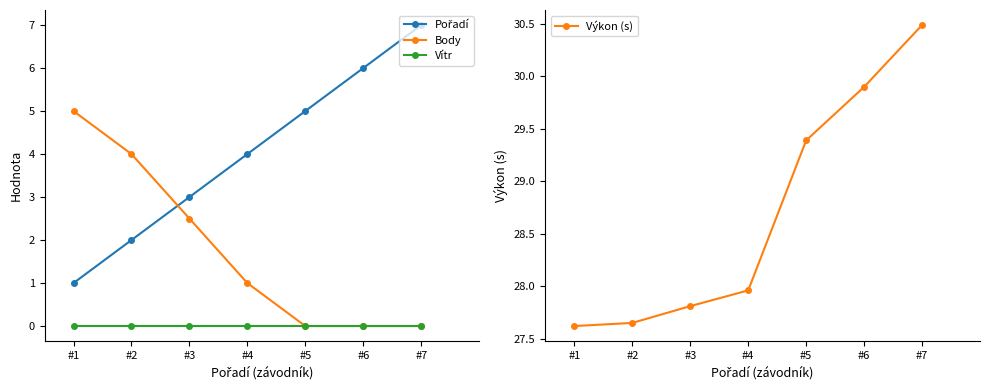

Reading left to right, list all the values displayed in this chart.

Pořadí: #1=1.0	#2=2.0	#3=3.0	#4=4.0	#5=5.0	#6=6.0	#7=7.0
Body: #1=5.0	#2=4.0	#3=2.5	#4=1.0	#5=0.0	#6=0.0	#7=0.0
Vítr: #1=0.0	#2=0.0	#3=0.0	#4=0.0	#5=0.0	#6=0.0	#7=0.0
Výkon (s): #1=27.6	#2=27.6	#3=27.8	#4=28.0	#5=29.4	#6=29.9	#7=30.5